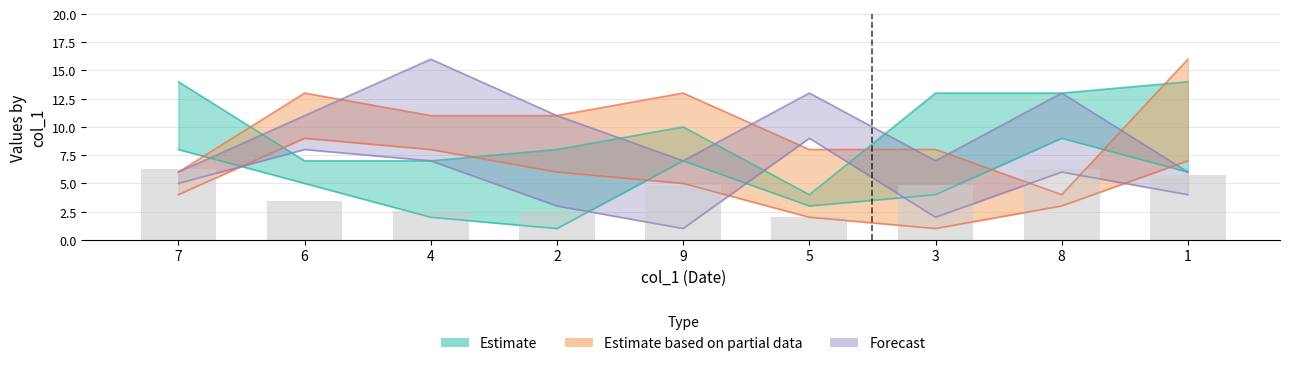

Count the col_3 values in the range 3 to 7.

5